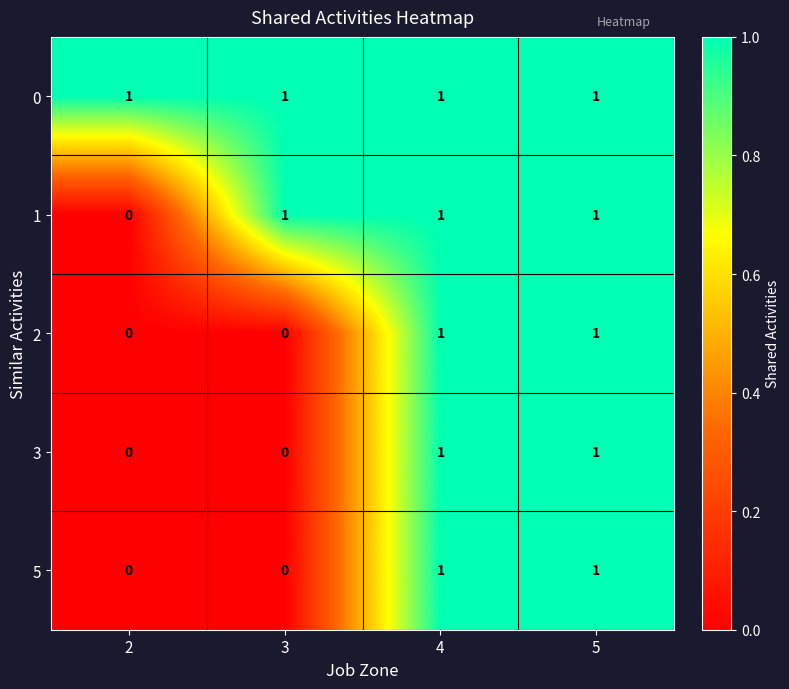

The value of 5 at 5 is 1. True or false?

True